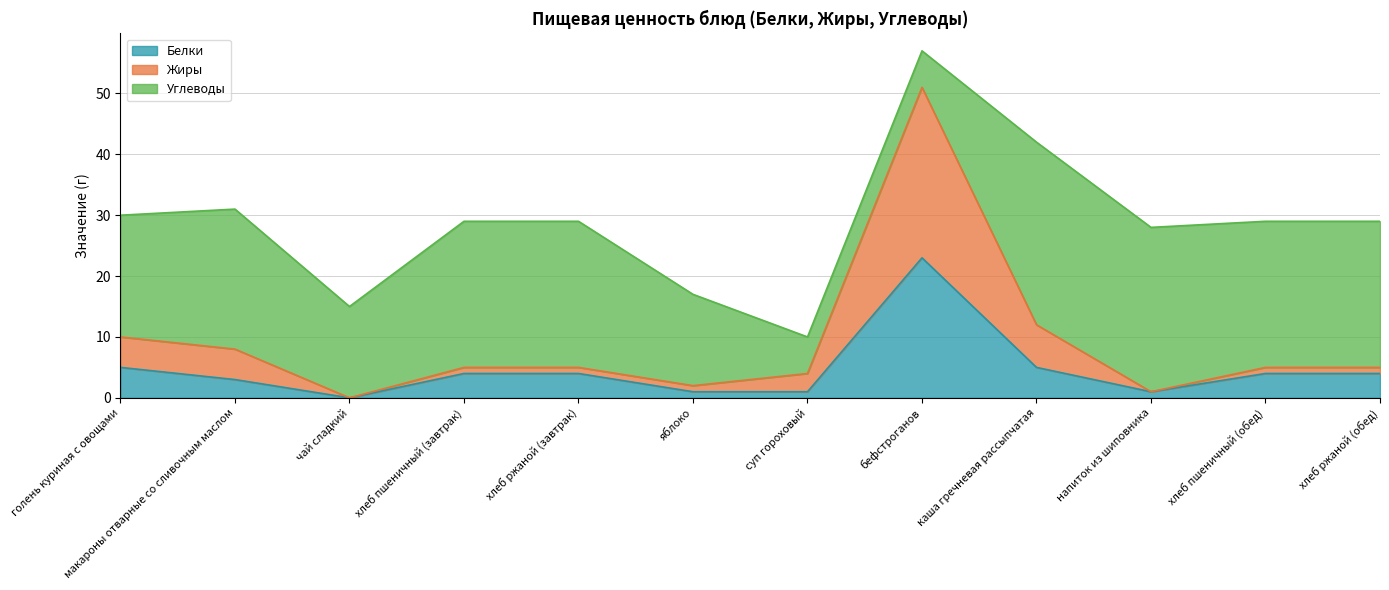

What position from the right is чай сладкий?

10